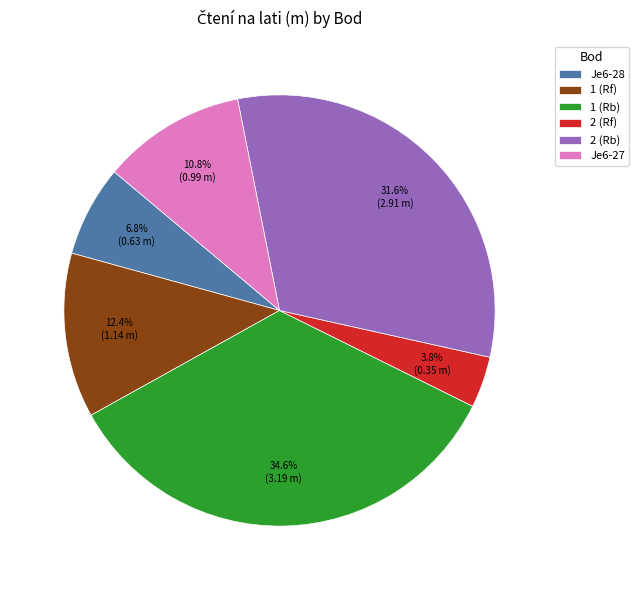

How much of the chart is everything except 2 (Rb)?

68.4%